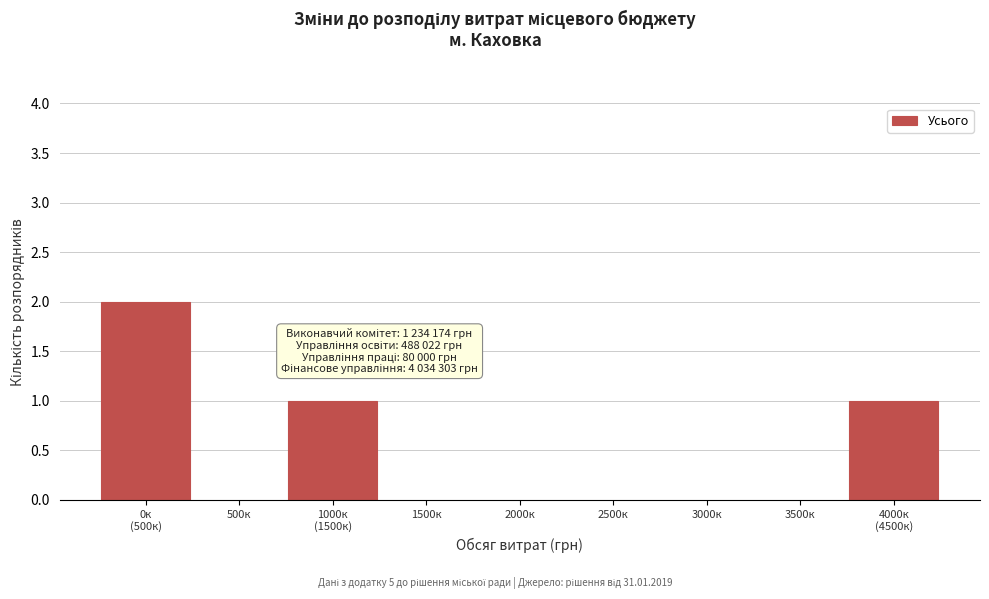

True or false: the data shows 0 at 2000к.

True